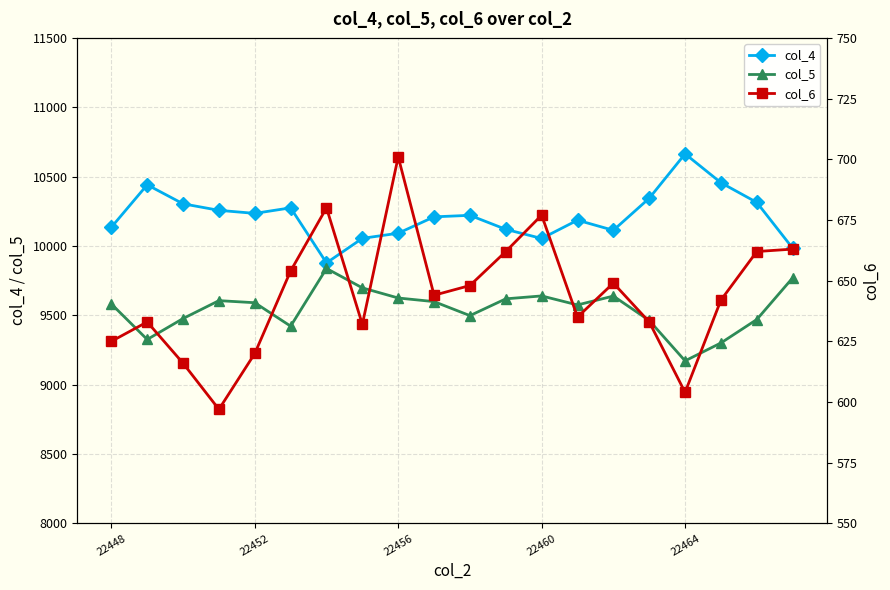

How many data points does each series have?

20